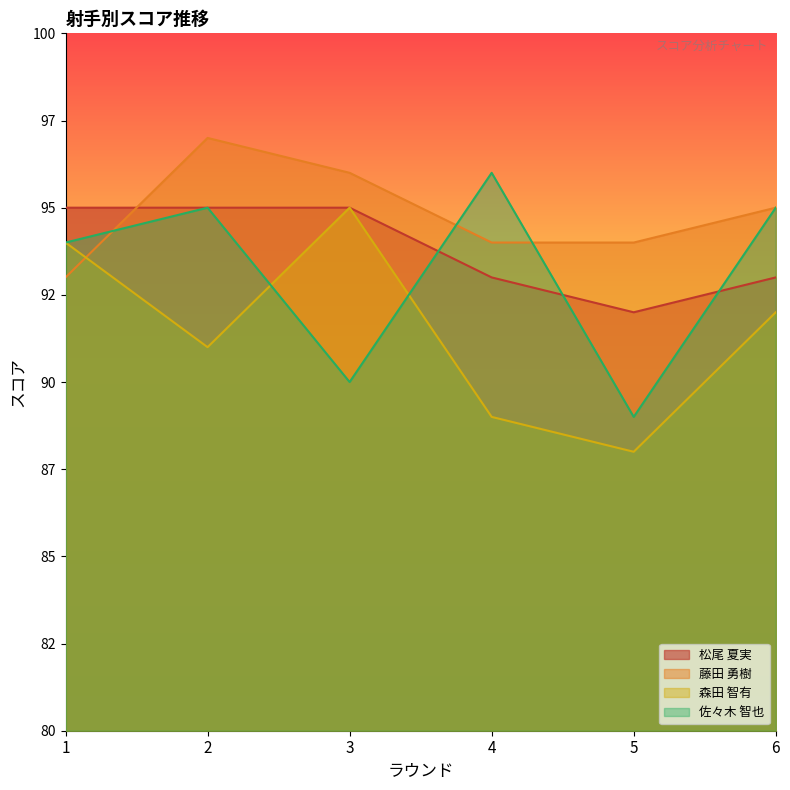

Is the value of 松尾 夏実 at 5 greater than the value of 藤田 勇樹 at 5?

No